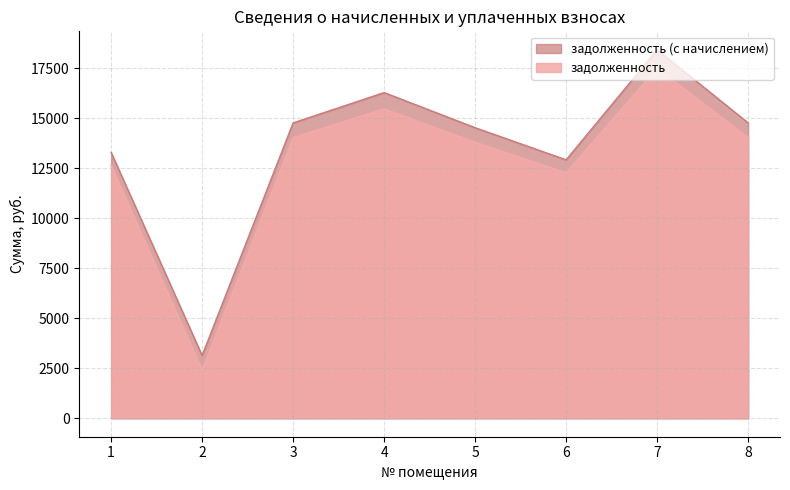

Reading right to left, list all the values displayed in this chart.

задолженность: 14033.0	17508.8	12279.0	13805.8	15469.7	14033.0	2415.4	12636.2
задолженность (с начислением): 14767.9	18425.7	12922.0	14528.7	16284.5	14767.9	3140.0	13297.9